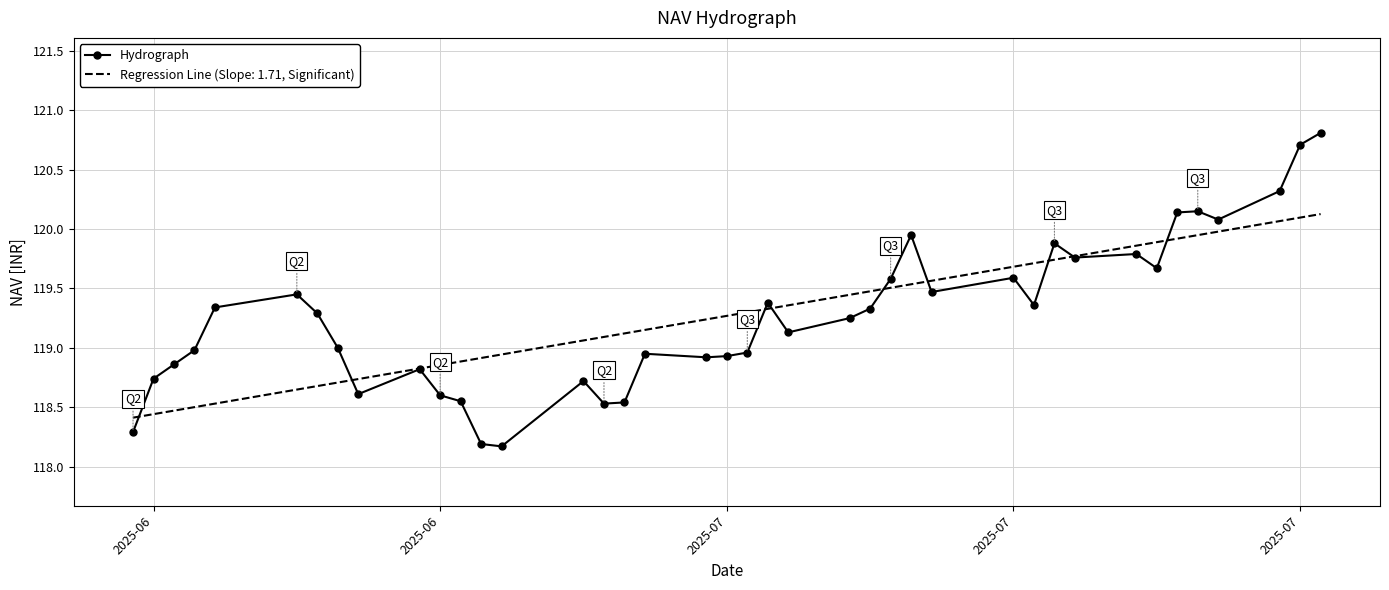

What is the smallest value displayed?

118.2